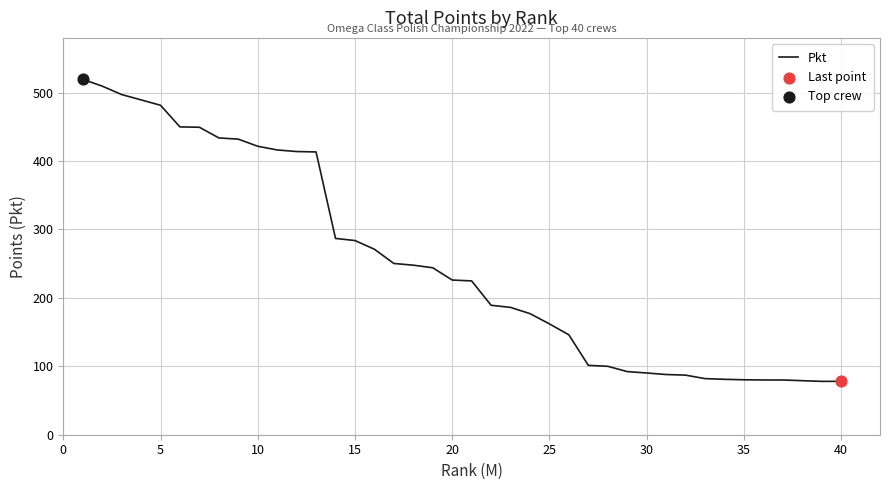

What is the greatest value displayed?

519.5